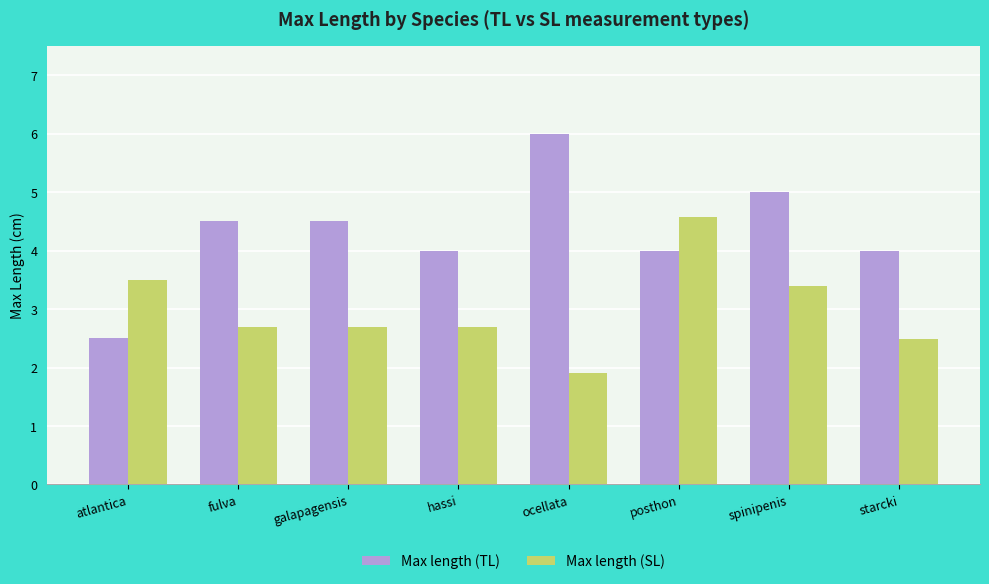

Which series has the largest range (max minus min)?

Max length (TL)